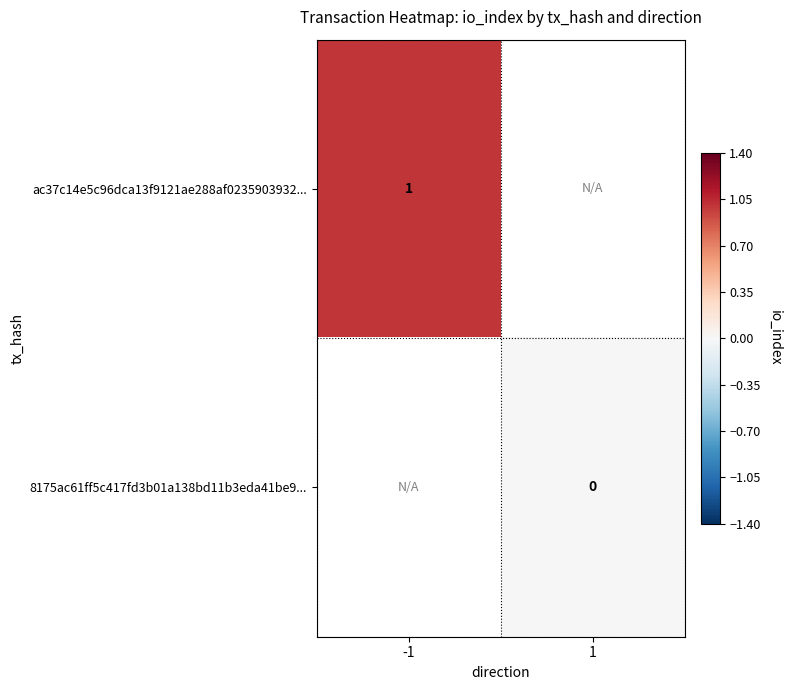

How many distinct data groups are displayed?

2